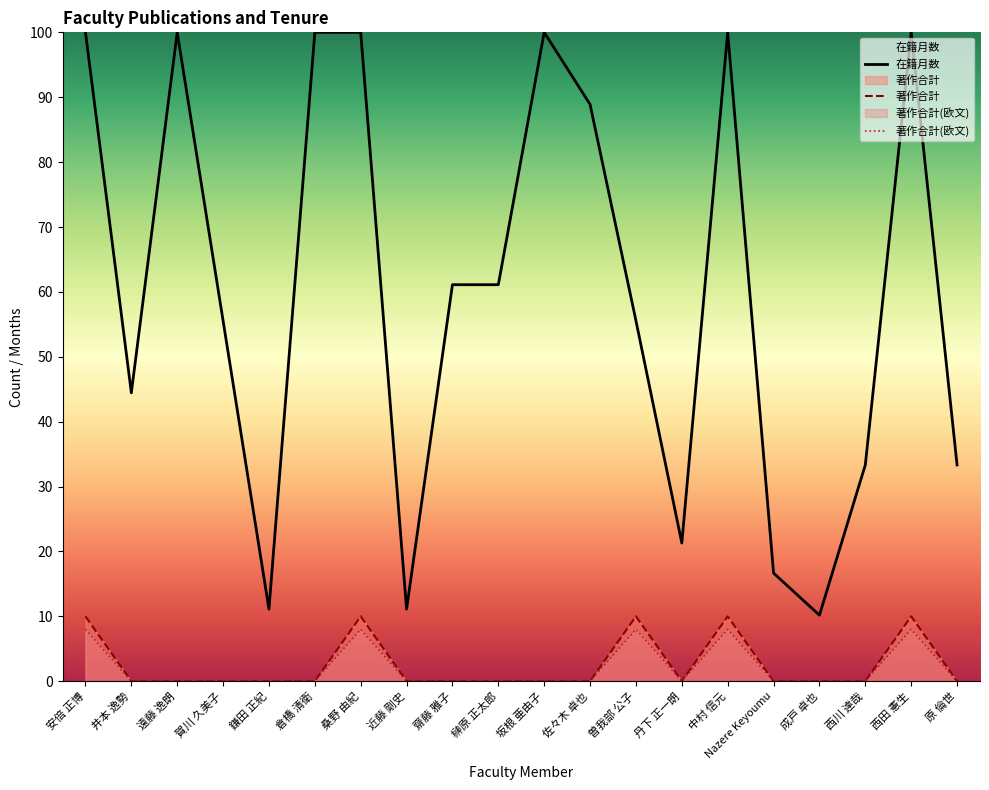

Rank the categories by 在籍月数 value from lowest to highest.

成戸 卓也, 鎌田 正紀, 近藤 剛史, Nazere Keyoumu, 丹下 正一朗, 西川 達哉, 原 倫世, 井本 逸勢, 賀川 久美子, 曽我部 公子, 齋藤 雅子, 榊原 正太郎, 佐々木 卓也, 安倍 正博, 遠藤 逸朗, 倉橋 清衛, 桑野 由紀, 坂根 亜由子, 中村 信元, 西田 憲生